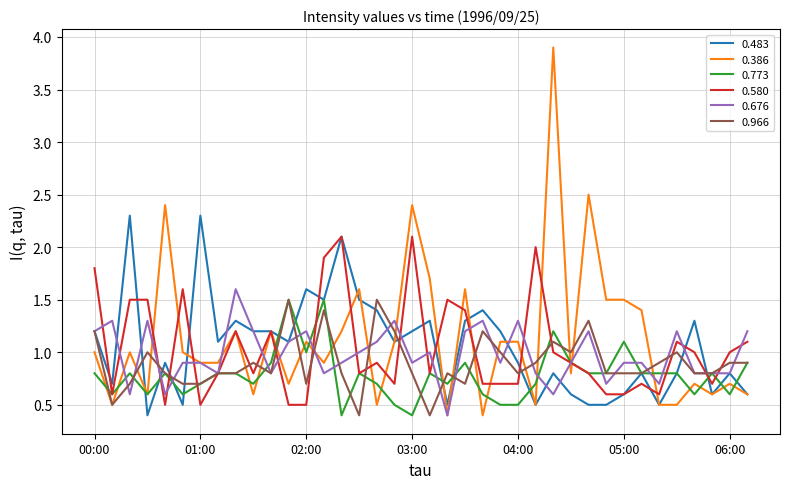

Which series has the largest range (max minus min)?

0.386